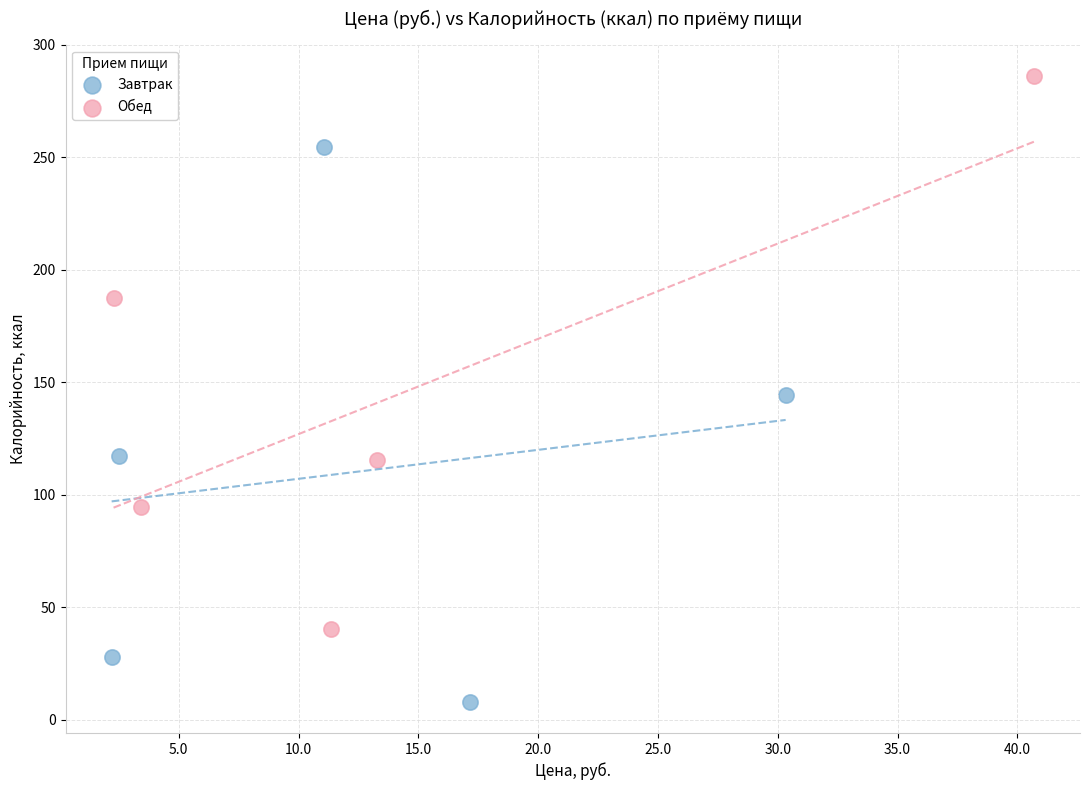

Which series reaches the maximum Y coordinate?

Обед